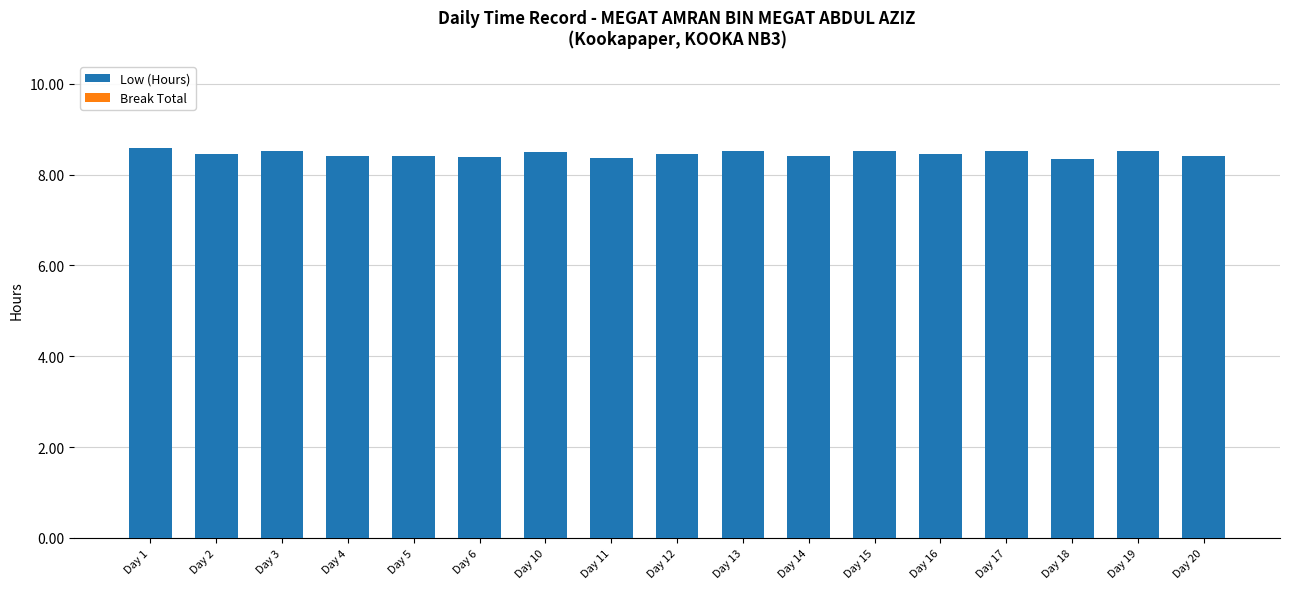

What is the greatest value displayed?

8.6